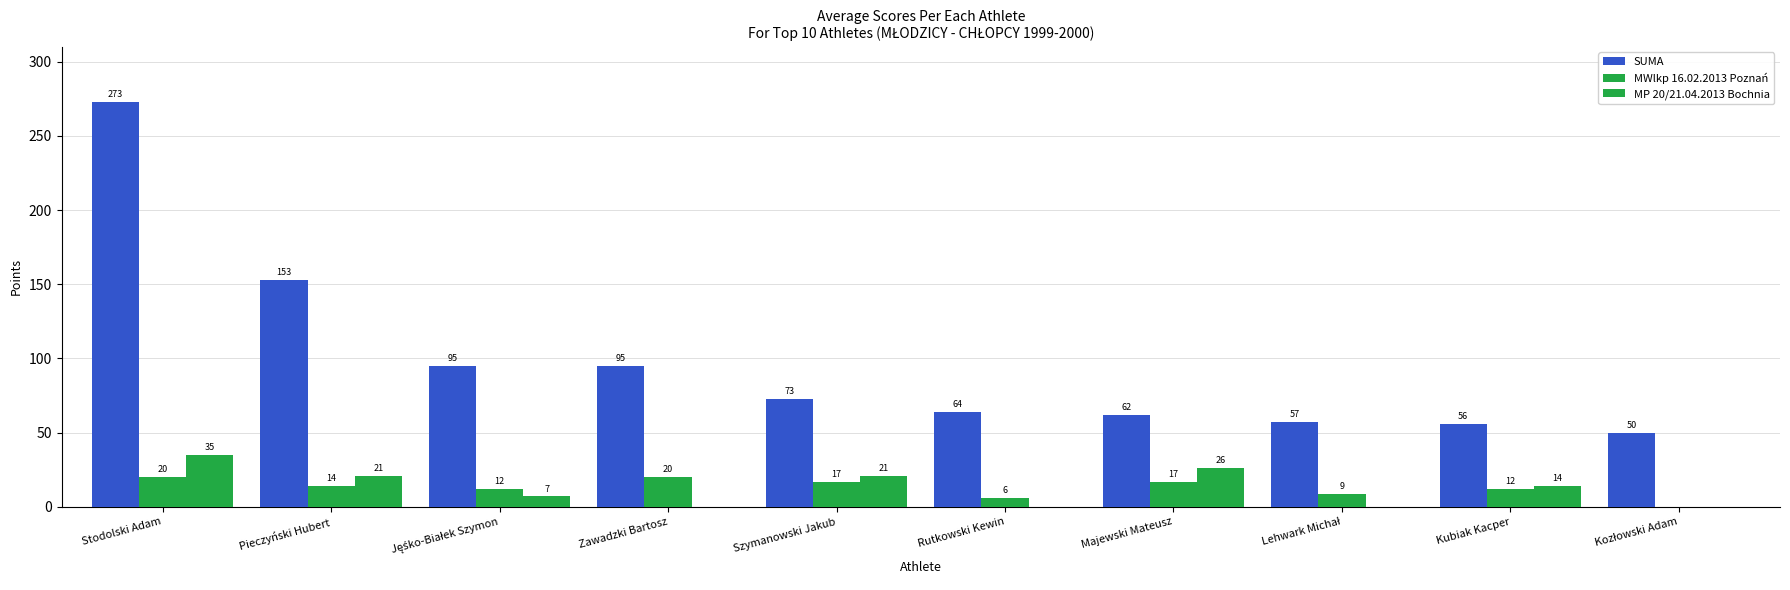

How many values in MP 20/21.04.2013 Bochnia are above zero?

6